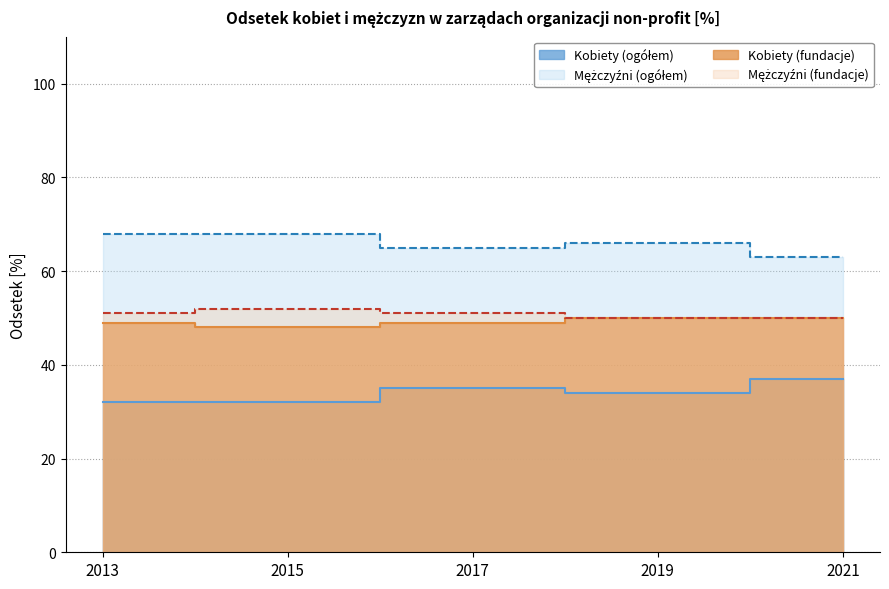

What is the sum of all Kobiety (fundacje) values?

246